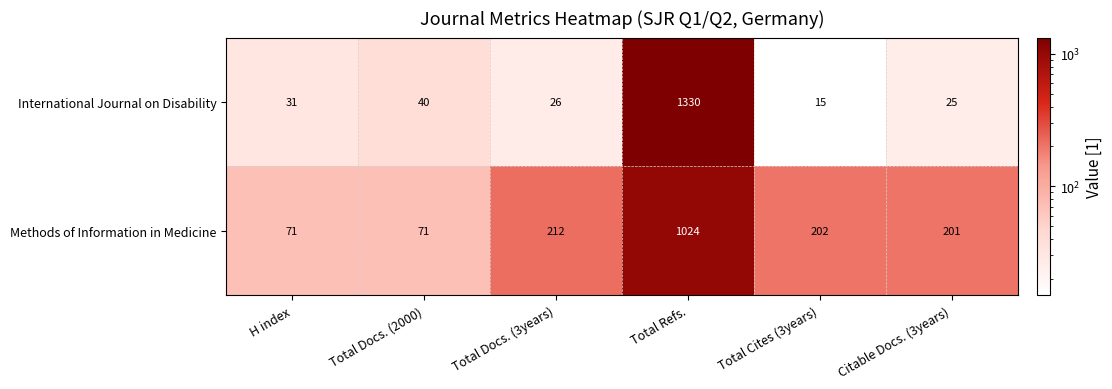

Which series changed the most between H index and Total Docs. (3years)?

Methods of Information in Medicine